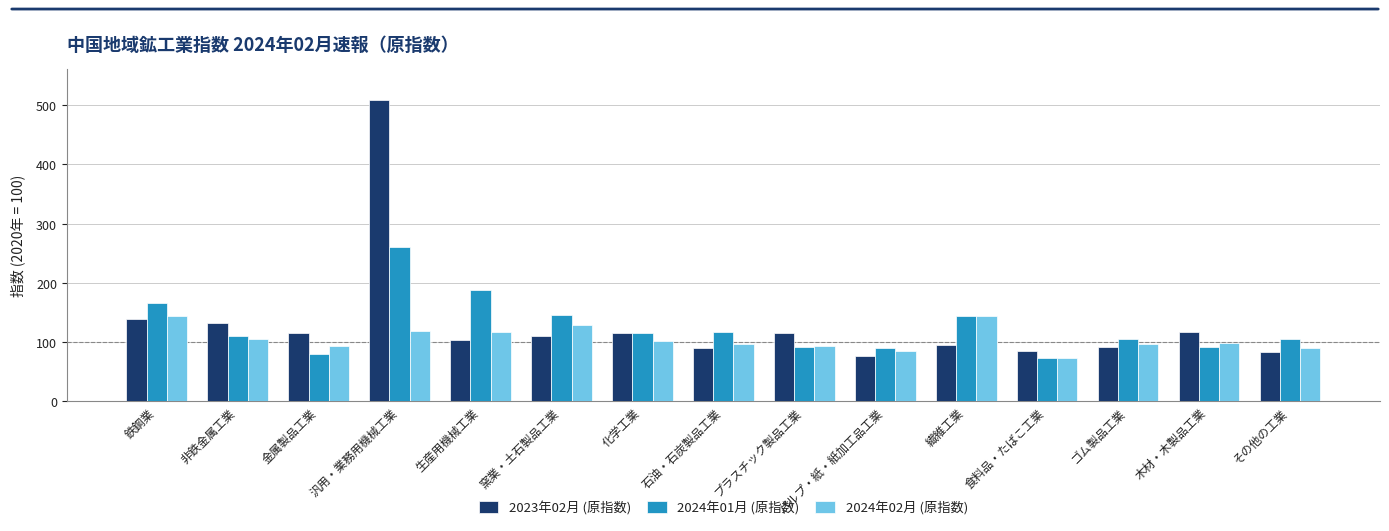

Is it true that 2024年02月 (原指数) equals 99.2 at 木材・木製品工業?

True